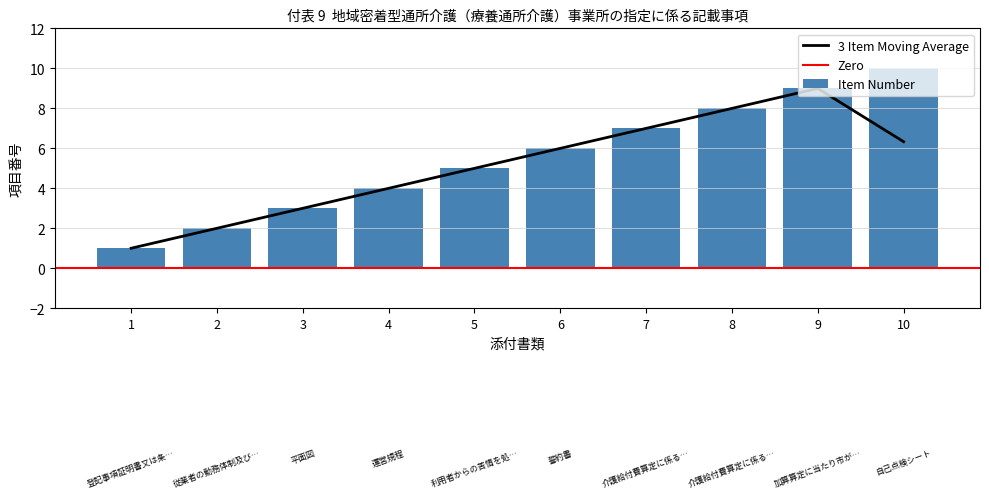

Is it true that Item Number equals 4 at 4?

True